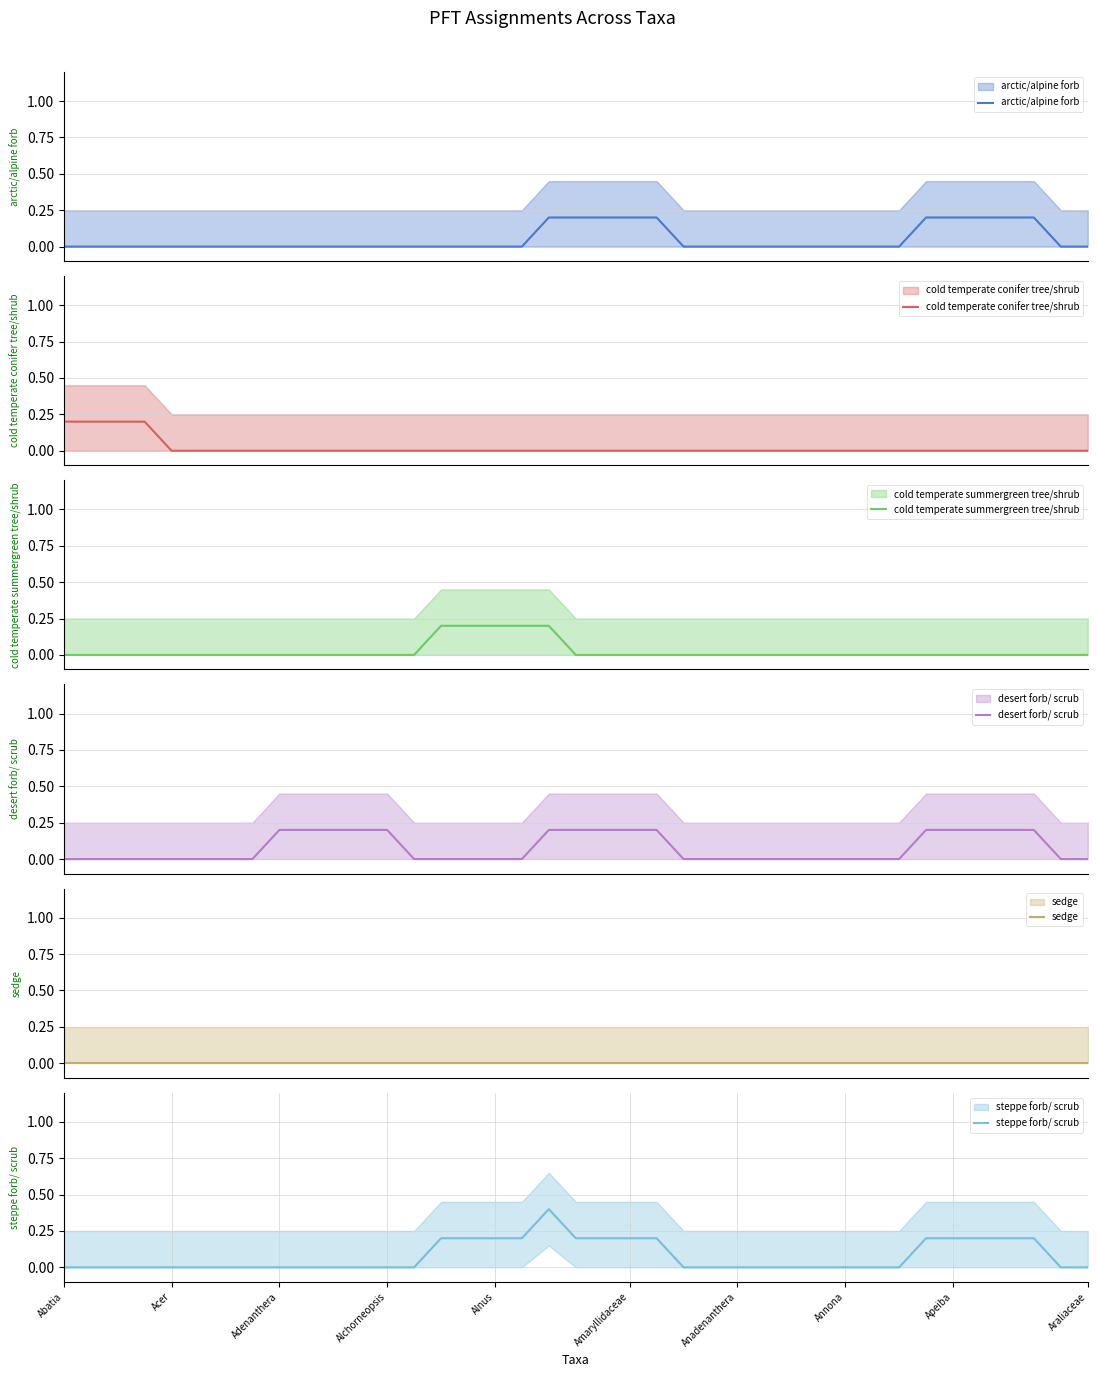

Reading left to right, list all the values displayed in this chart.

arctic/alpine forb: 0.0	0.0	0.0	0.0	0.0	0.0	0.0	0.0	0.0	0.0	0.0	0.0	0.0	0.0	0.0	0.0	0.0	0.0	0.2	0.2	0.2	0.2	0.2	0.0	0.0	0.0	0.0	0.0	0.0	0.0	0.0	0.0	0.2	0.2	0.2	0.2	0.2	0.0	0.0
cold temperate conifer tree/shrub: 0.2	0.2	0.2	0.2	0.0	0.0	0.0	0.0	0.0	0.0	0.0	0.0	0.0	0.0	0.0	0.0	0.0	0.0	0.0	0.0	0.0	0.0	0.0	0.0	0.0	0.0	0.0	0.0	0.0	0.0	0.0	0.0	0.0	0.0	0.0	0.0	0.0	0.0	0.0
cold temperate summergreen tree/shrub: 0.0	0.0	0.0	0.0	0.0	0.0	0.0	0.0	0.0	0.0	0.0	0.0	0.0	0.0	0.2	0.2	0.2	0.2	0.2	0.0	0.0	0.0	0.0	0.0	0.0	0.0	0.0	0.0	0.0	0.0	0.0	0.0	0.0	0.0	0.0	0.0	0.0	0.0	0.0
desert forb/ scrub: 0.0	0.0	0.0	0.0	0.0	0.0	0.0	0.0	0.2	0.2	0.2	0.2	0.2	0.0	0.0	0.0	0.0	0.0	0.2	0.2	0.2	0.2	0.2	0.0	0.0	0.0	0.0	0.0	0.0	0.0	0.0	0.0	0.2	0.2	0.2	0.2	0.2	0.0	0.0
sedge: 0.0	0.0	0.0	0.0	0.0	0.0	0.0	0.0	0.0	0.0	0.0	0.0	0.0	0.0	0.0	0.0	0.0	0.0	0.0	0.0	0.0	0.0	0.0	0.0	0.0	0.0	0.0	0.0	0.0	0.0	0.0	0.0	0.0	0.0	0.0	0.0	0.0	0.0	0.0
steppe forb/ scrub: 0.0	0.0	0.0	0.0	0.0	0.0	0.0	0.0	0.0	0.0	0.0	0.0	0.0	0.0	0.2	0.2	0.2	0.2	0.4	0.2	0.2	0.2	0.2	0.0	0.0	0.0	0.0	0.0	0.0	0.0	0.0	0.0	0.2	0.2	0.2	0.2	0.2	0.0	0.0